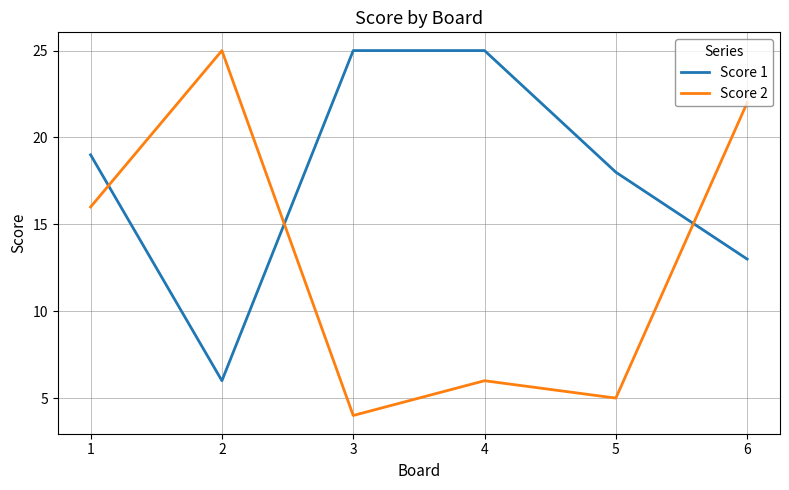

The value of Score 2 at 2 is 17. True or false?

False